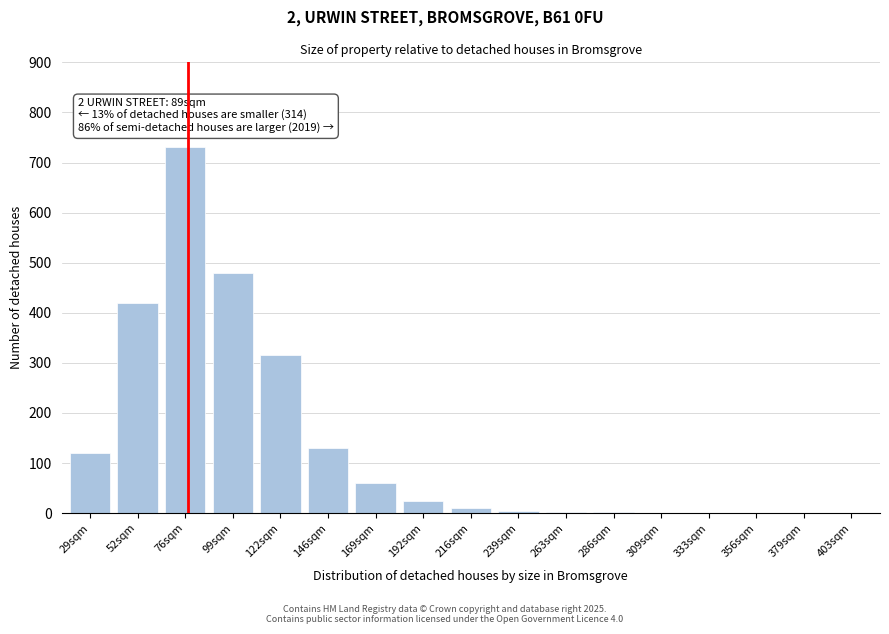

The chart shows a value of 301 at 379sqm. True or false?

False